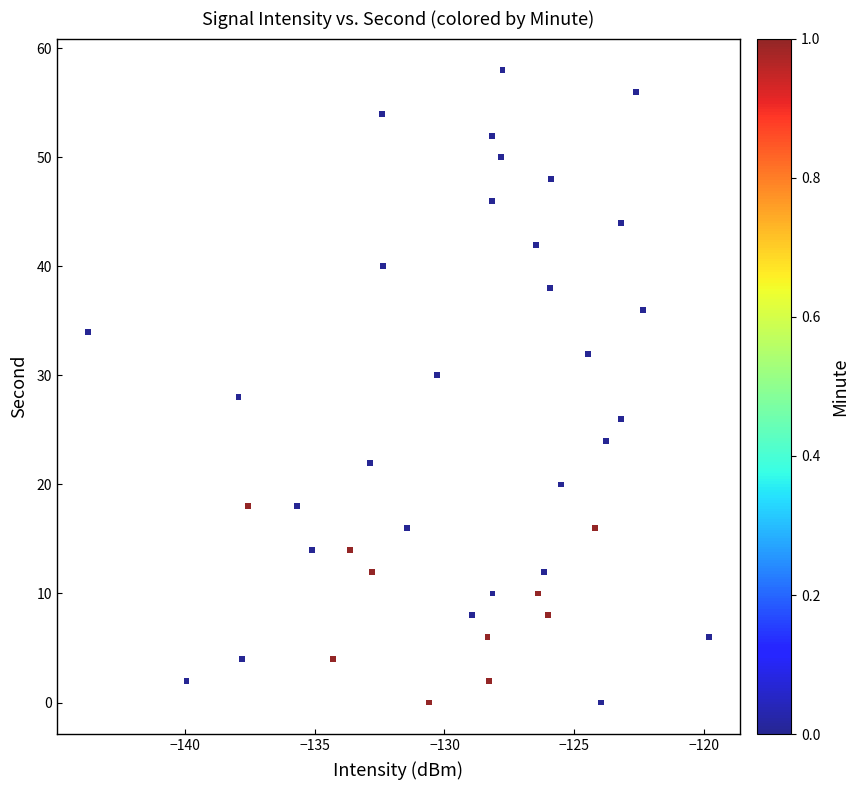

What is the range of Y values (max minus min)?

58